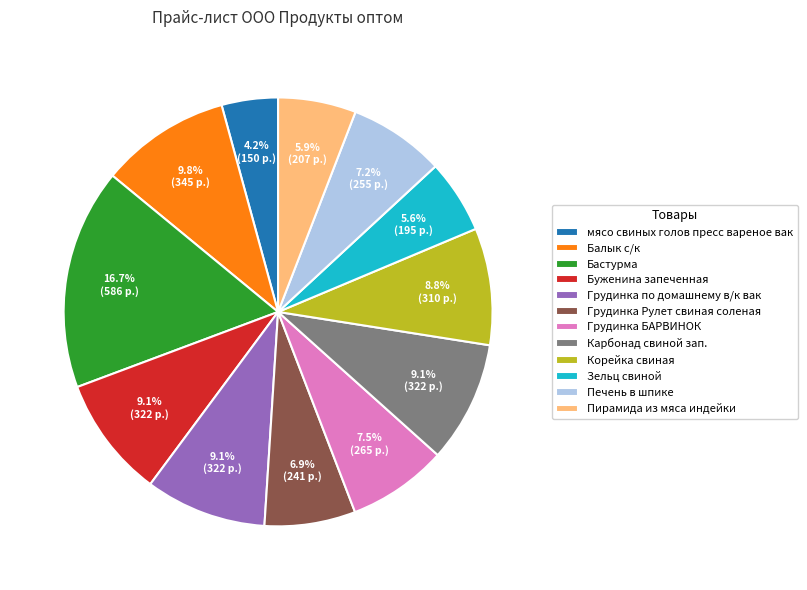

Combined, do мясо свиных голов пресс вареное вак and Буженина запеченная account for over 50%?

No